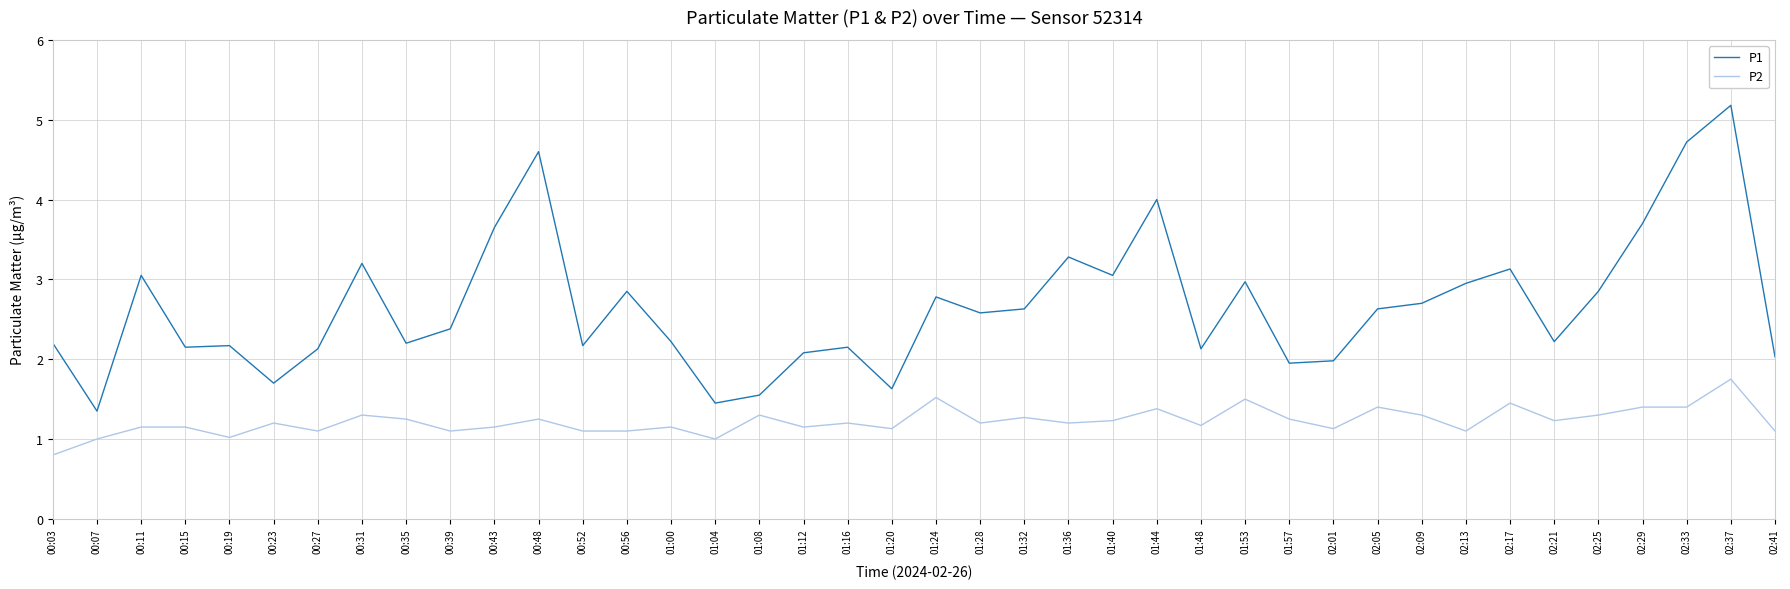

Rank the series by their average value, from highest to lowest.

P1, P2